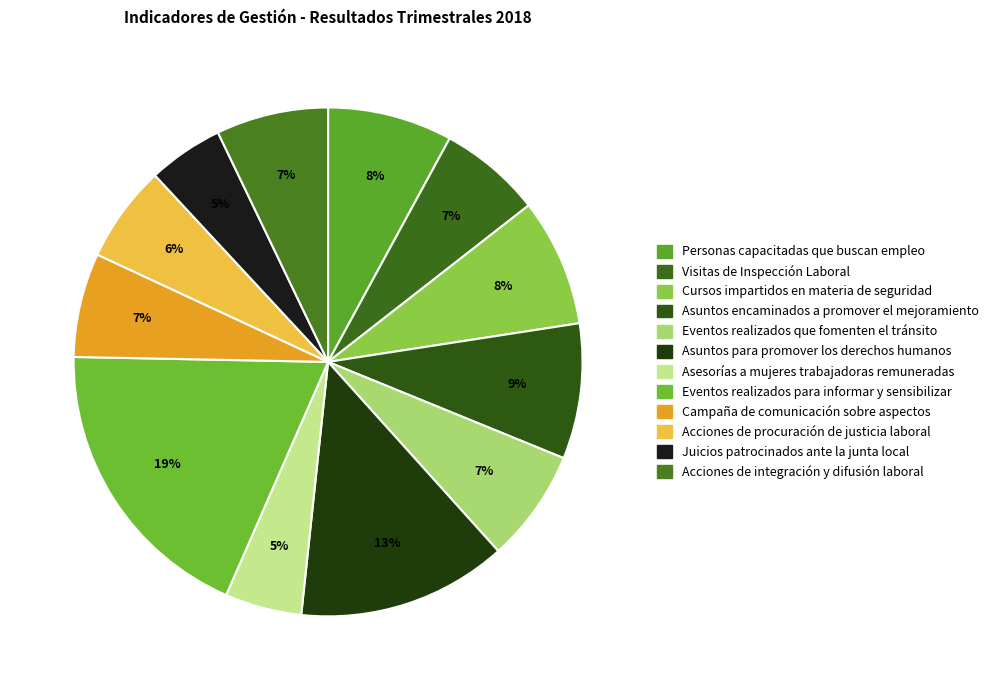

How many segments does this pie chart have?

12